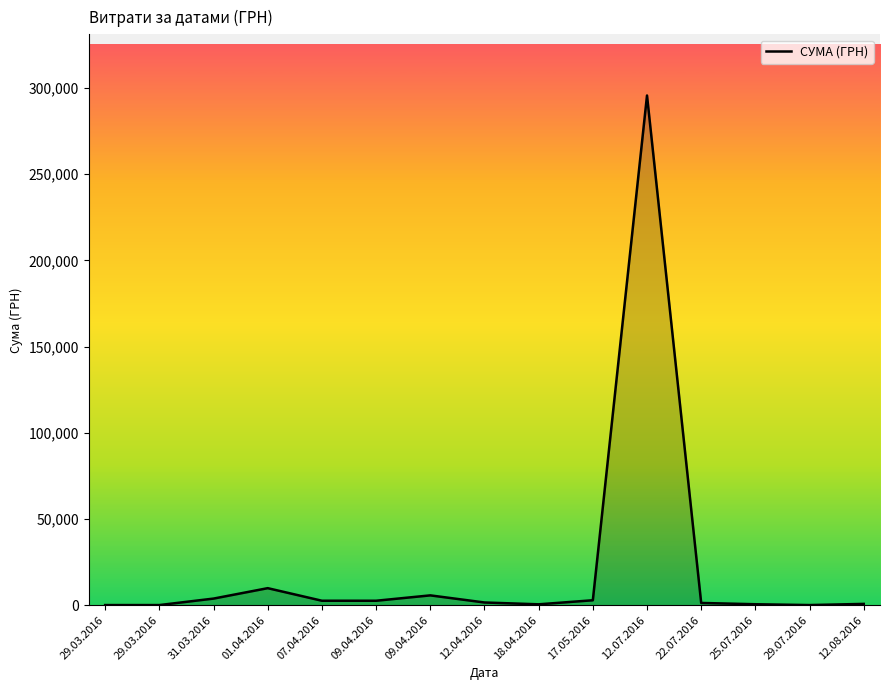

Is this an area chart (filled region under the line)?

Yes